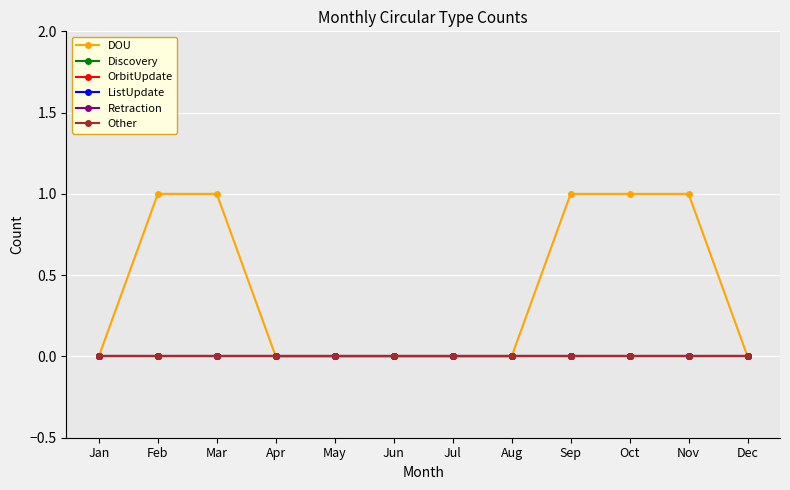

Does the chart have visible grid lines?

Yes